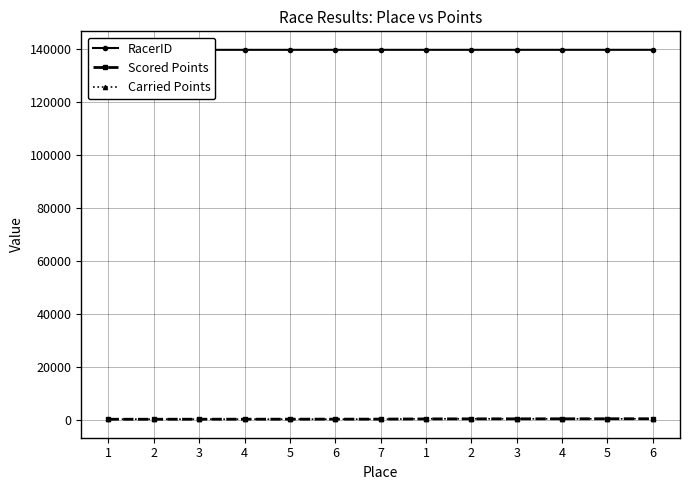

What is the label of the 13th point from the left?

6